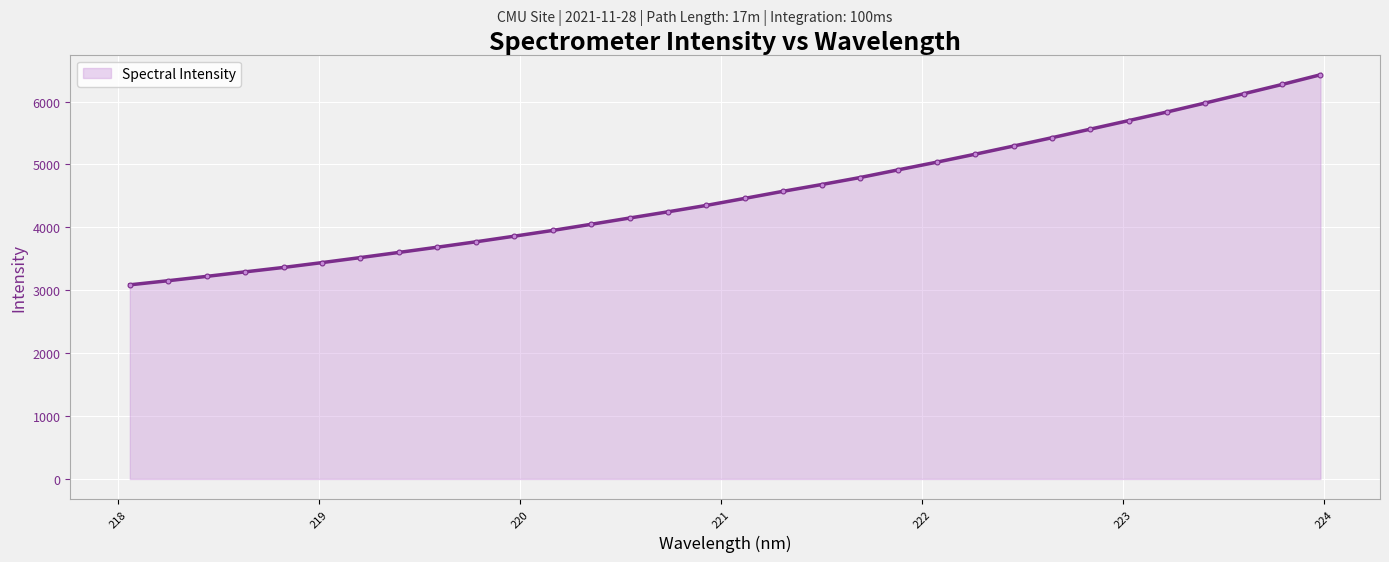

What is the difference between the maximum and minimum values?

3339.5